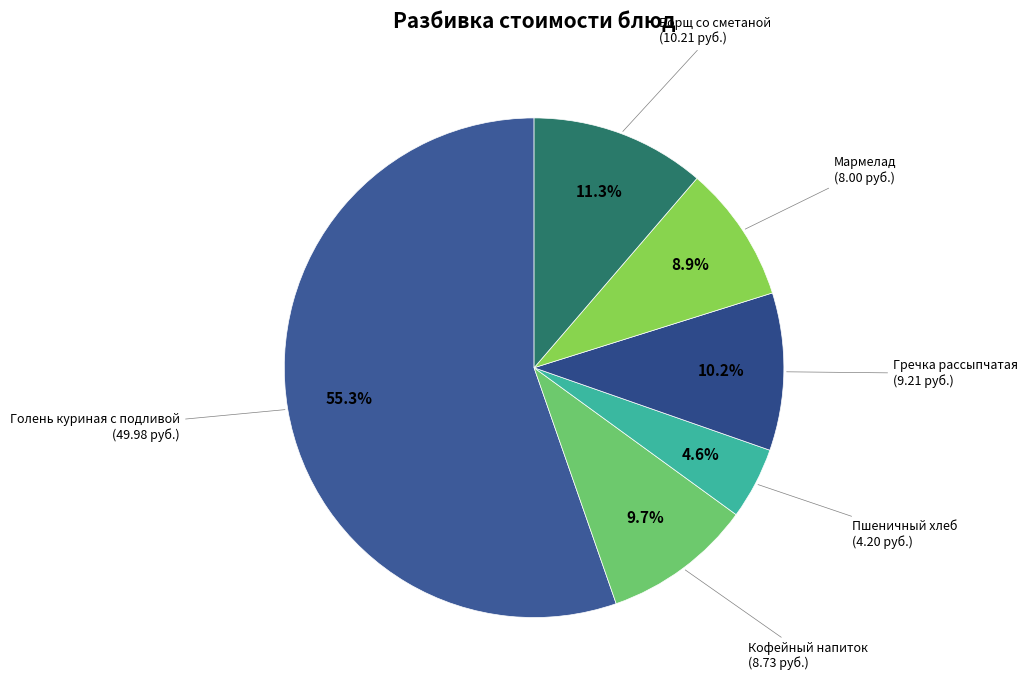

Count the number of slices in the pie.

6